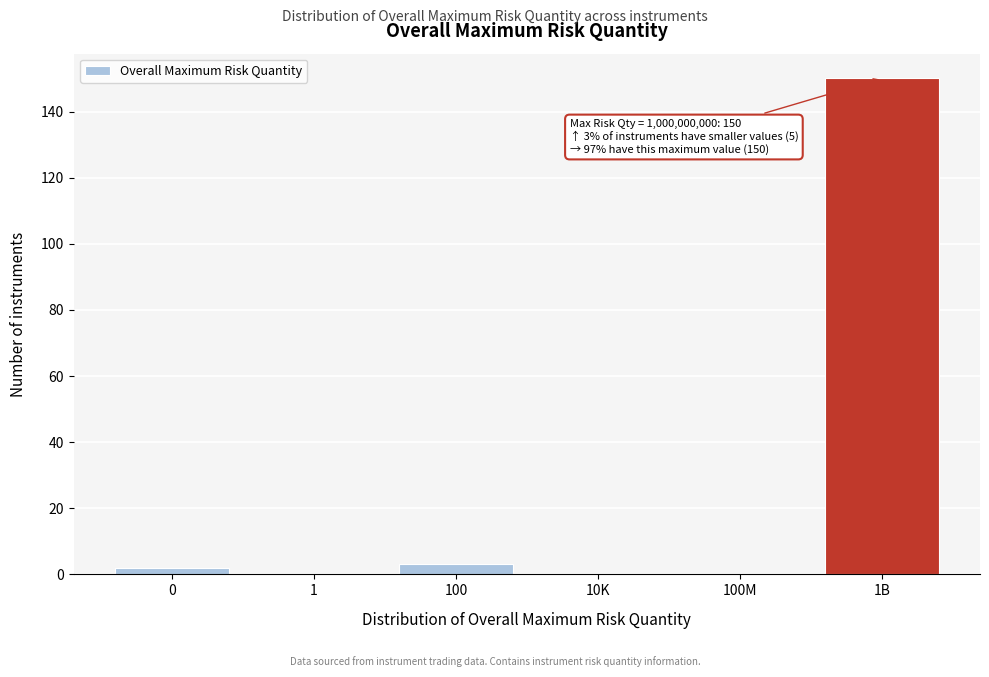

Reading left to right, what are all the values shown in this chart?

0=2	1=0	100=3	10K=0	100M=0	1B=150